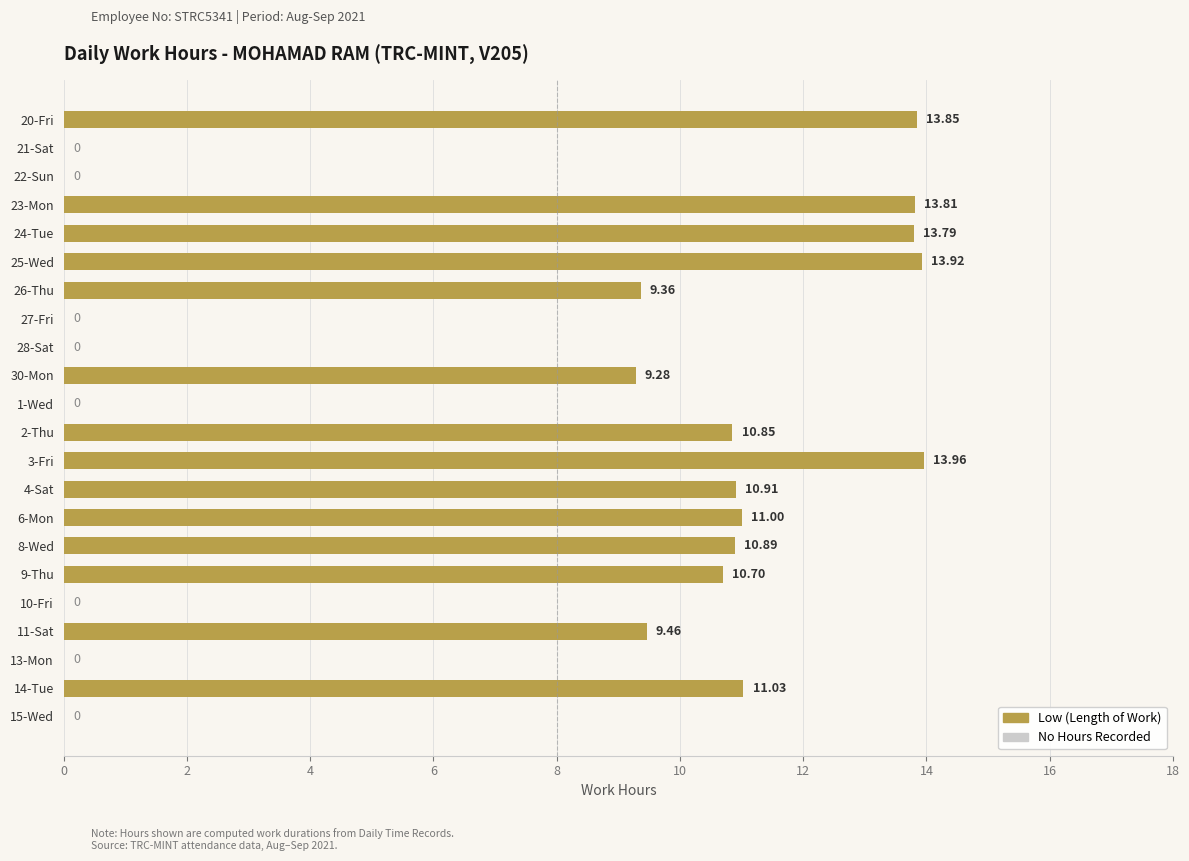

Between 20-Fri and 1-Wed, which is larger?

20-Fri